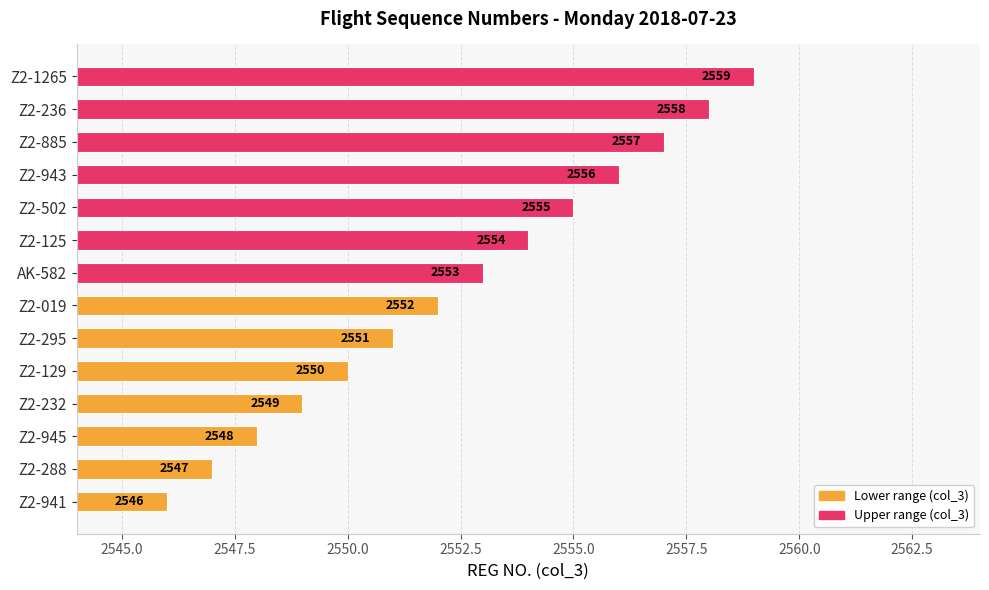

What is the ratio of the value at Z2-295 to the value at Z2-943?

1.0